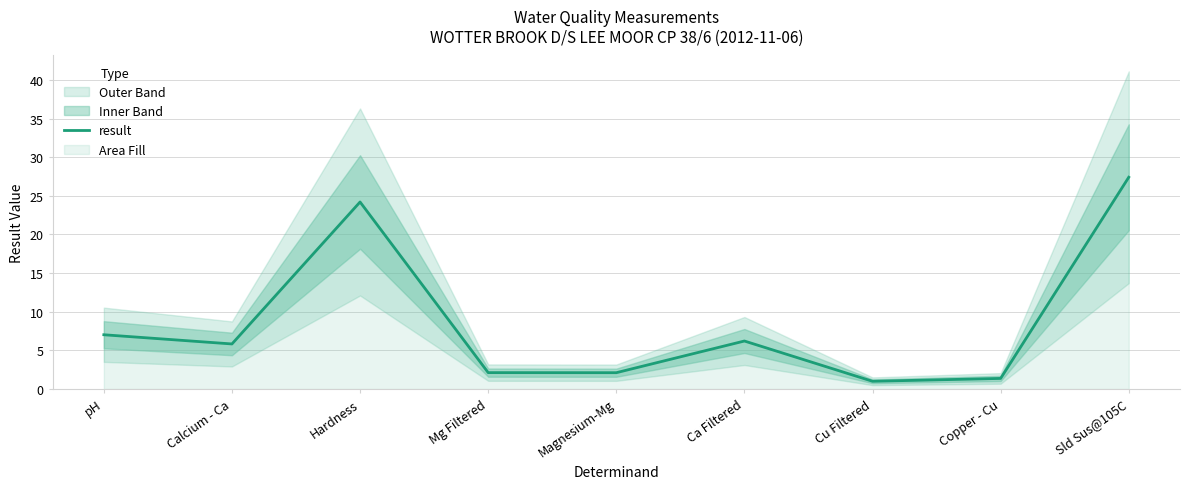

Where is the first local maximum?

Hardness